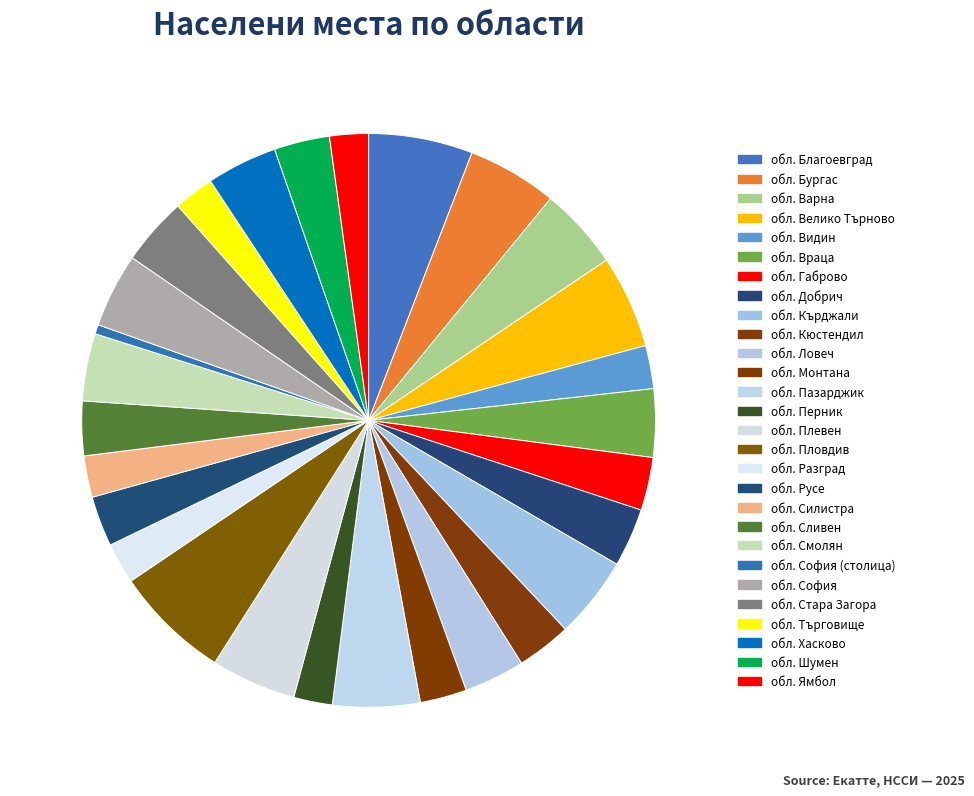

To the nearest percent, what is the average slice percentage?

4%